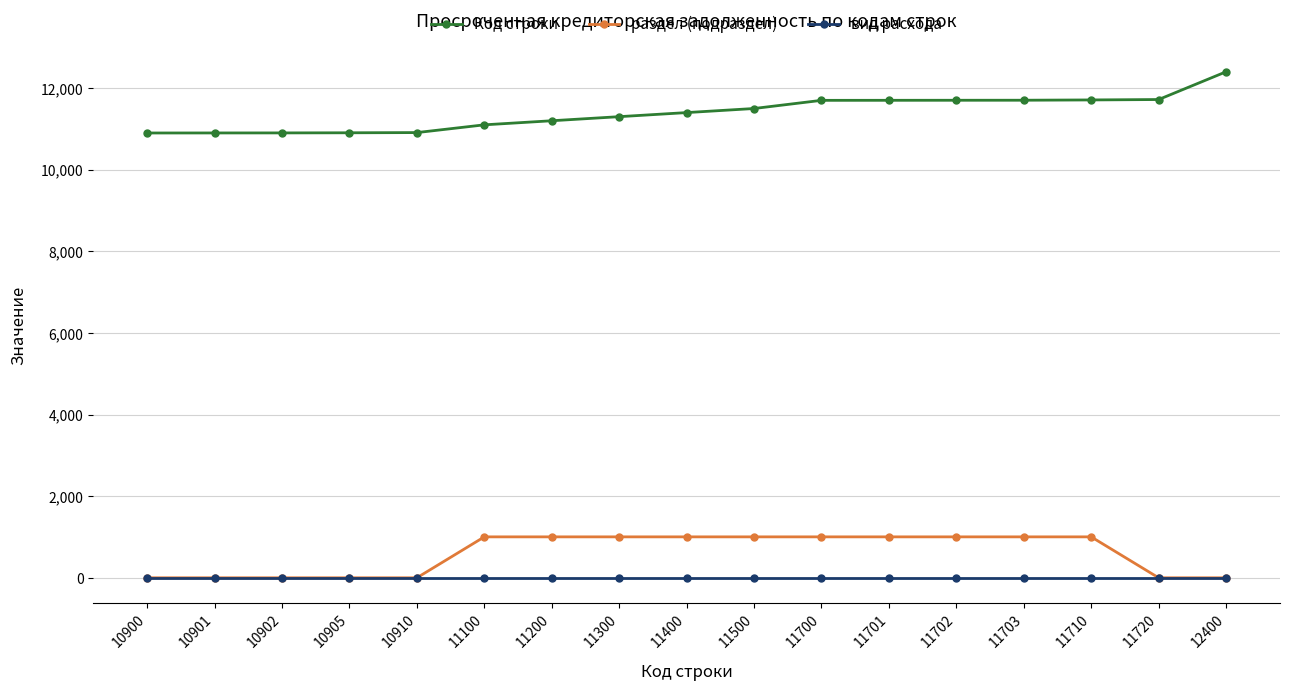

At how many categories does at least one series exceed 8061?

17